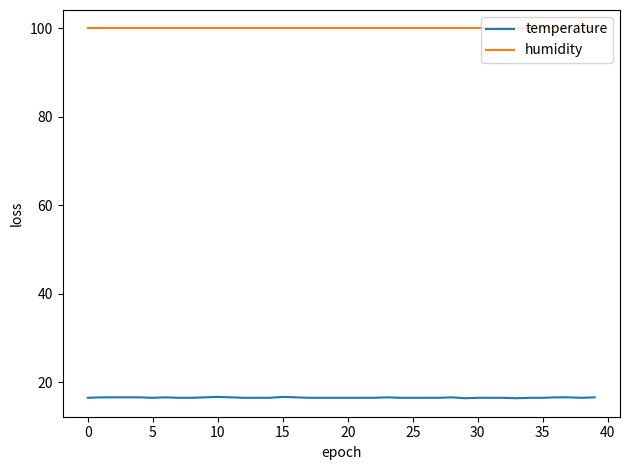

Which series has the largest total across all categories?

humidity